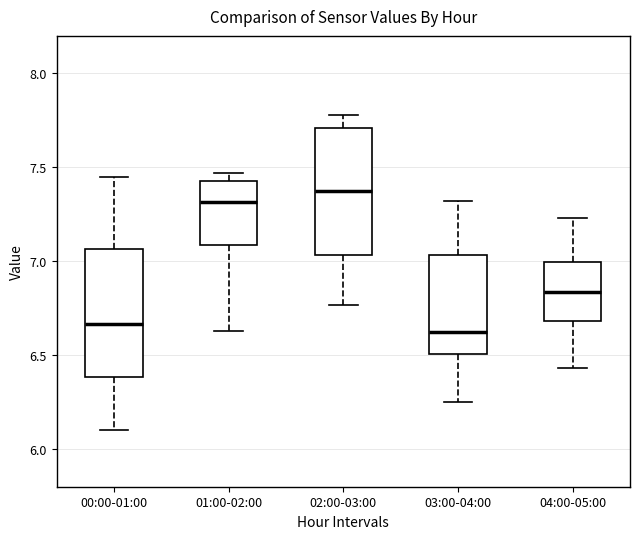

Which box's median line is the highest?

02:00-03:00